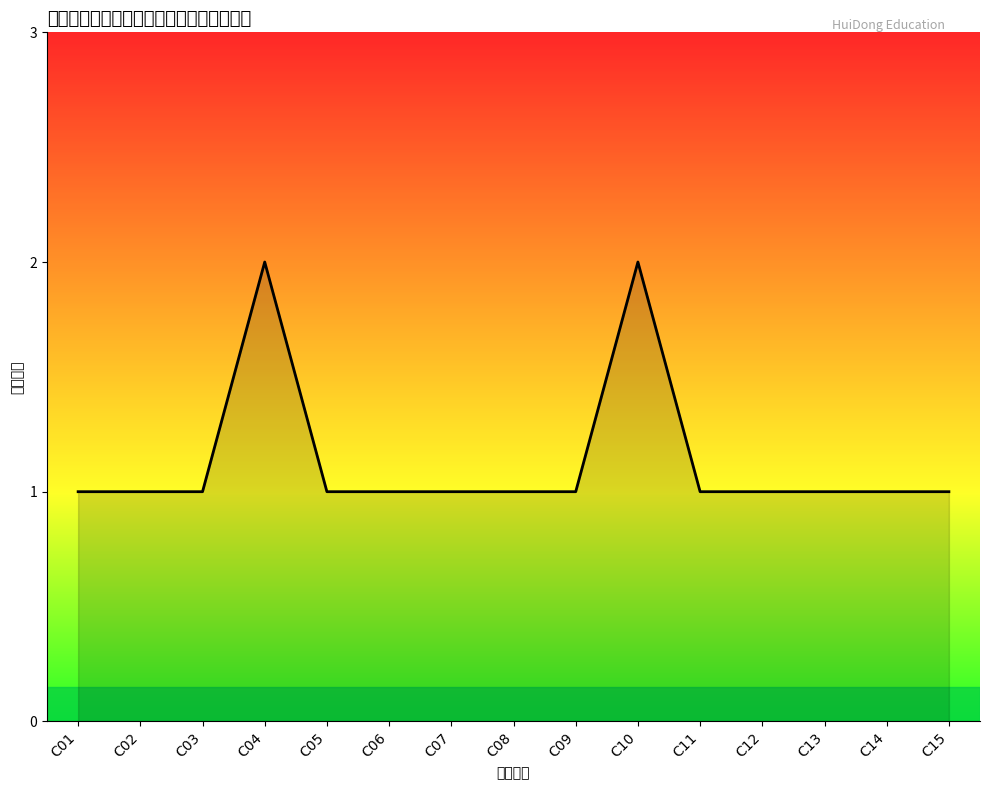

Which label corresponds to the largest value in the chart?

C04